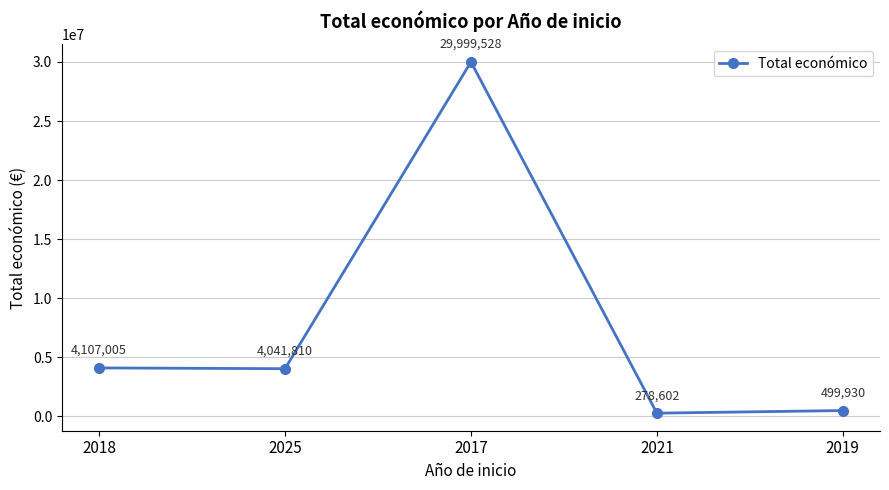

What position from the left is 2021?

4